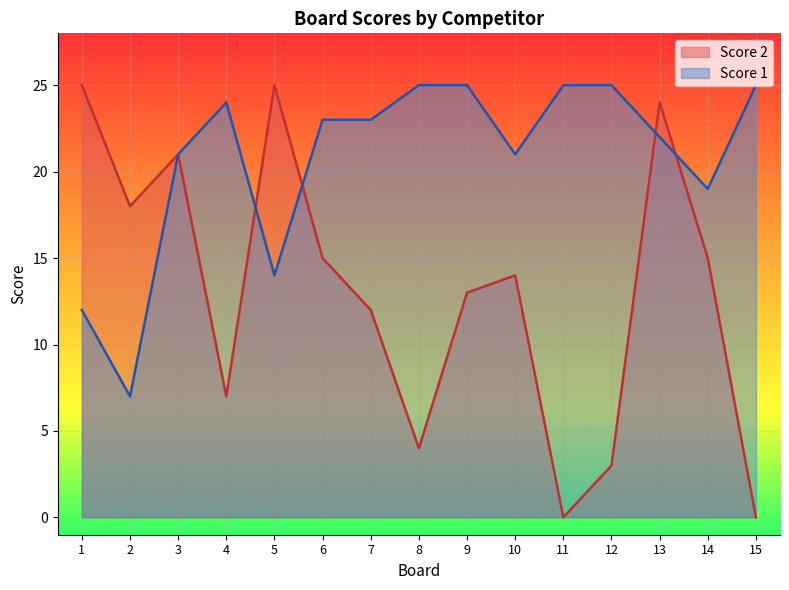

Reading right to left, transcribe all the data shown in this chart.

Score 2: 15=0	14=15	13=24	12=3	11=0	10=14	9=13	8=4	7=12	6=15	5=25	4=7	3=21	2=18	1=25
Score 1: 15=25	14=19	13=22	12=25	11=25	10=21	9=25	8=25	7=23	6=23	5=14	4=24	3=21	2=7	1=12